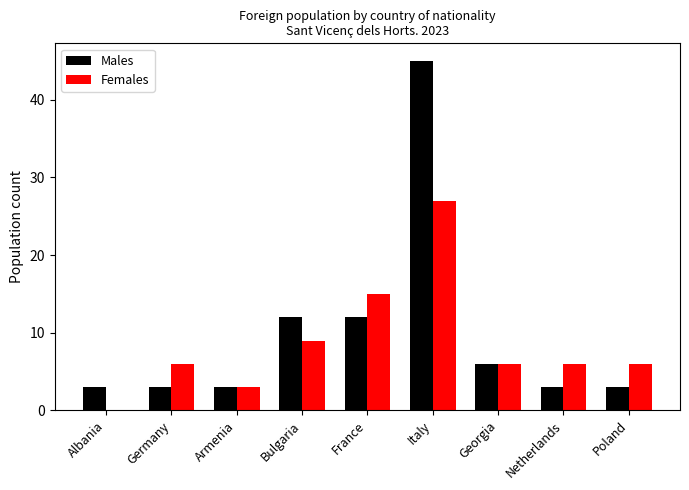

The value of Males at France is 12. True or false?

True